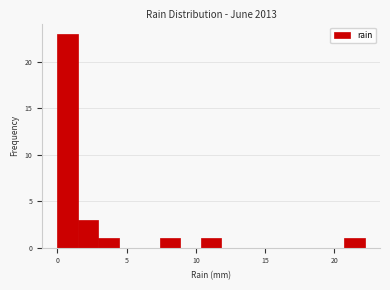

Around what value on the x-axis is the tallest bar? Give the approximate position of its centre, as read against the axis.

0.5